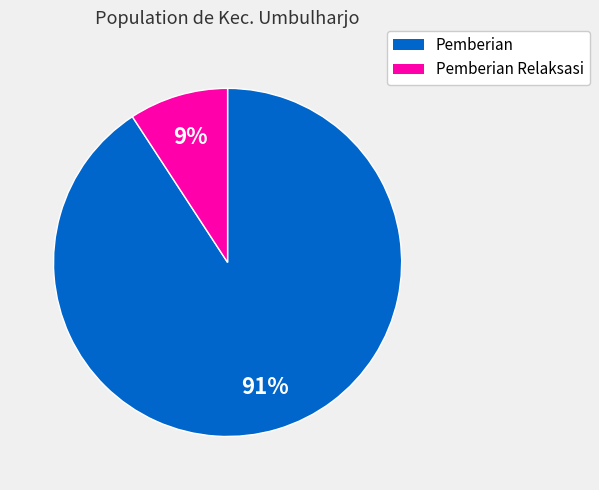

To the nearest percent, what is the combined percentage of Pemberian and Pemberian Relaksasi?

100%